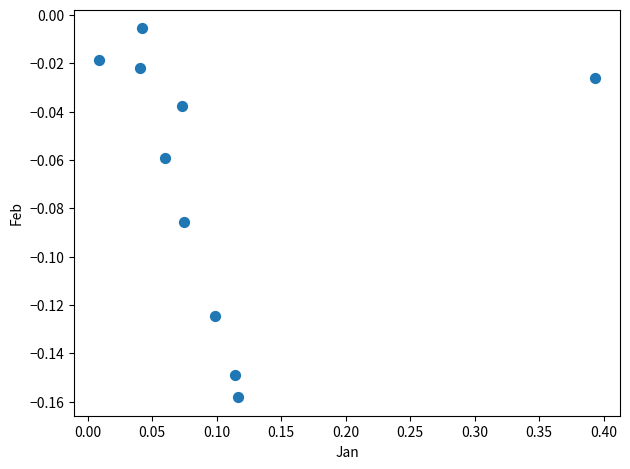

What is the range of X values (max minus min)?

0.4